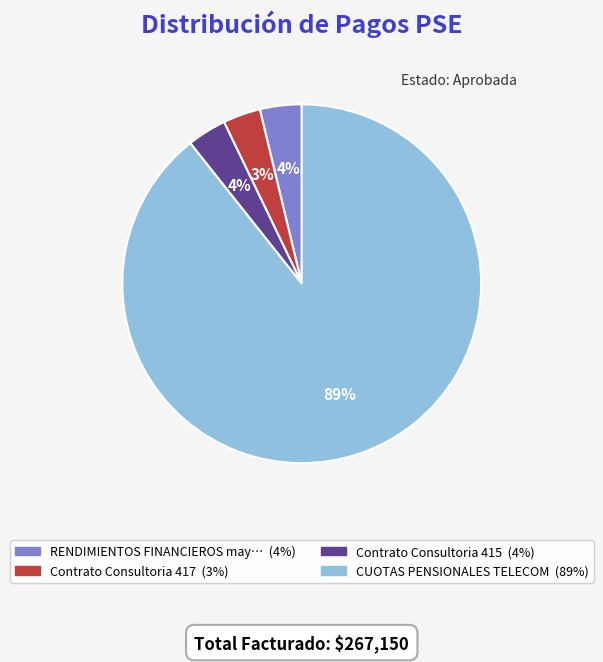

To the nearest percent, what is the difference between the largest and smallest slice percentages?

86%